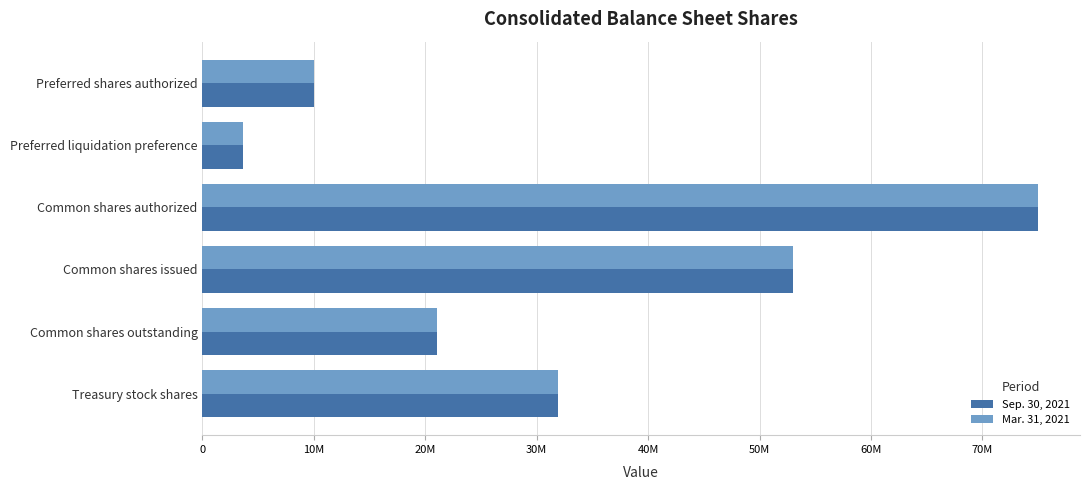

What is the maximum value shown in the chart?

75000000